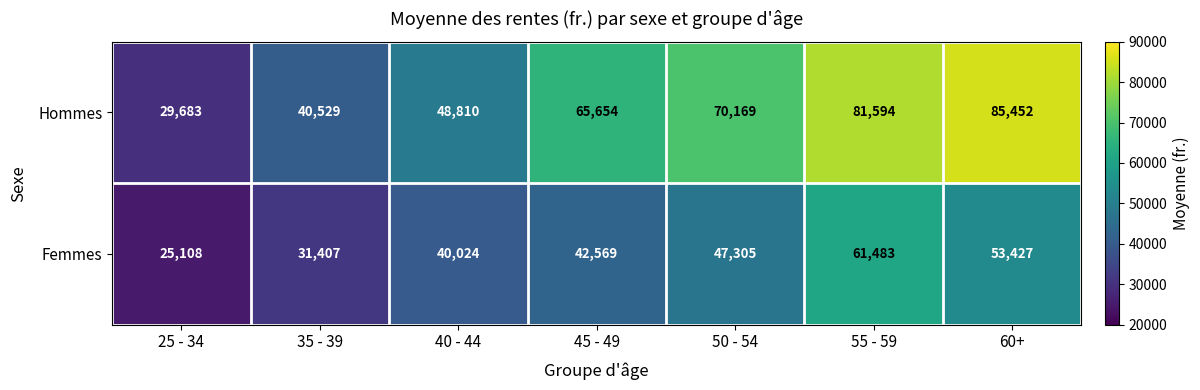

At which label is Hommes closest to 57567?

45 - 49